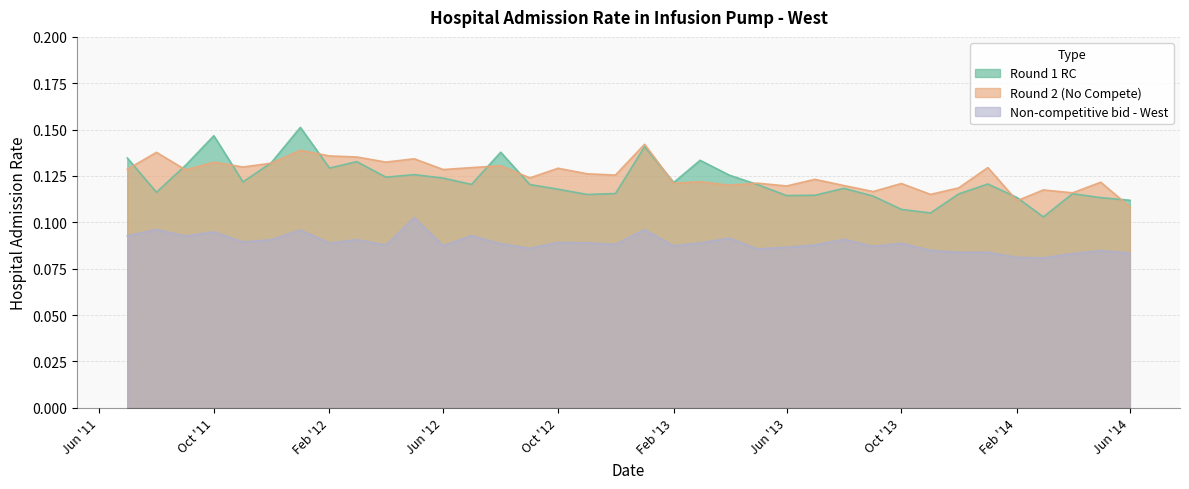

Which label corresponds to the smallest value in the chart?

2014-03-01